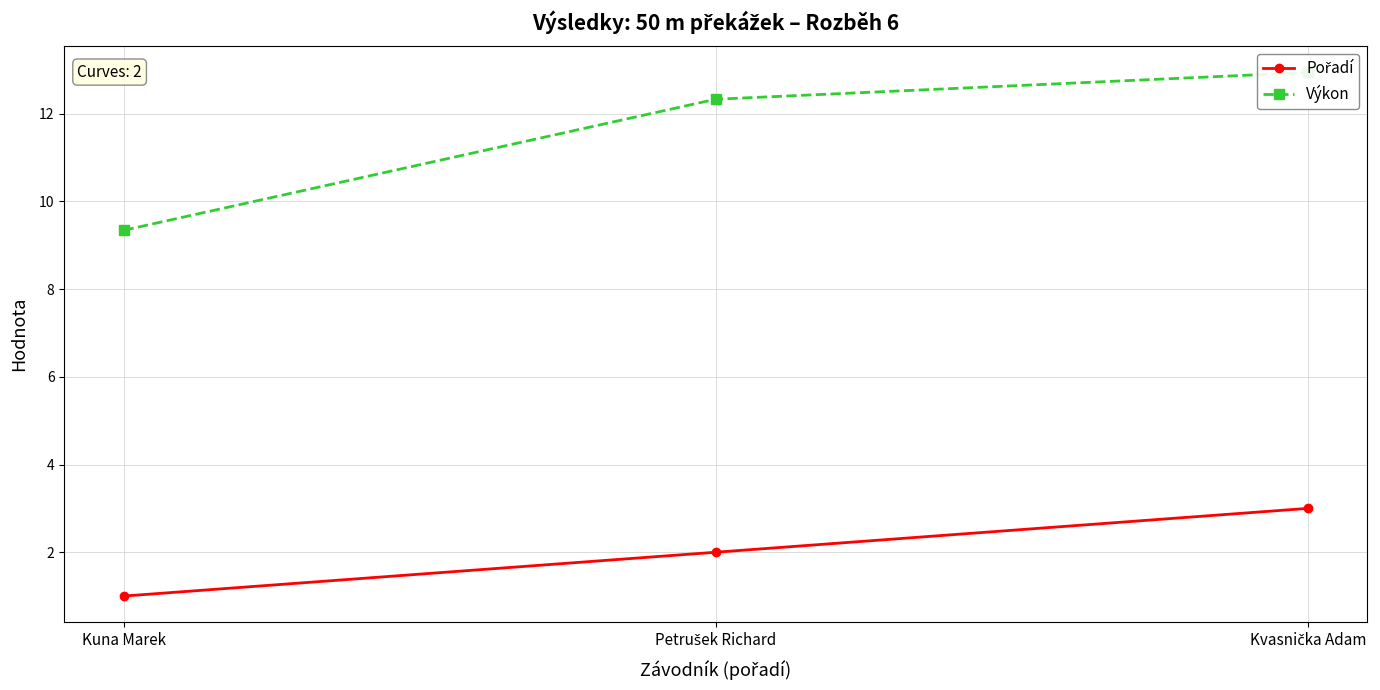

How many data points in Výkon are above 12?

2